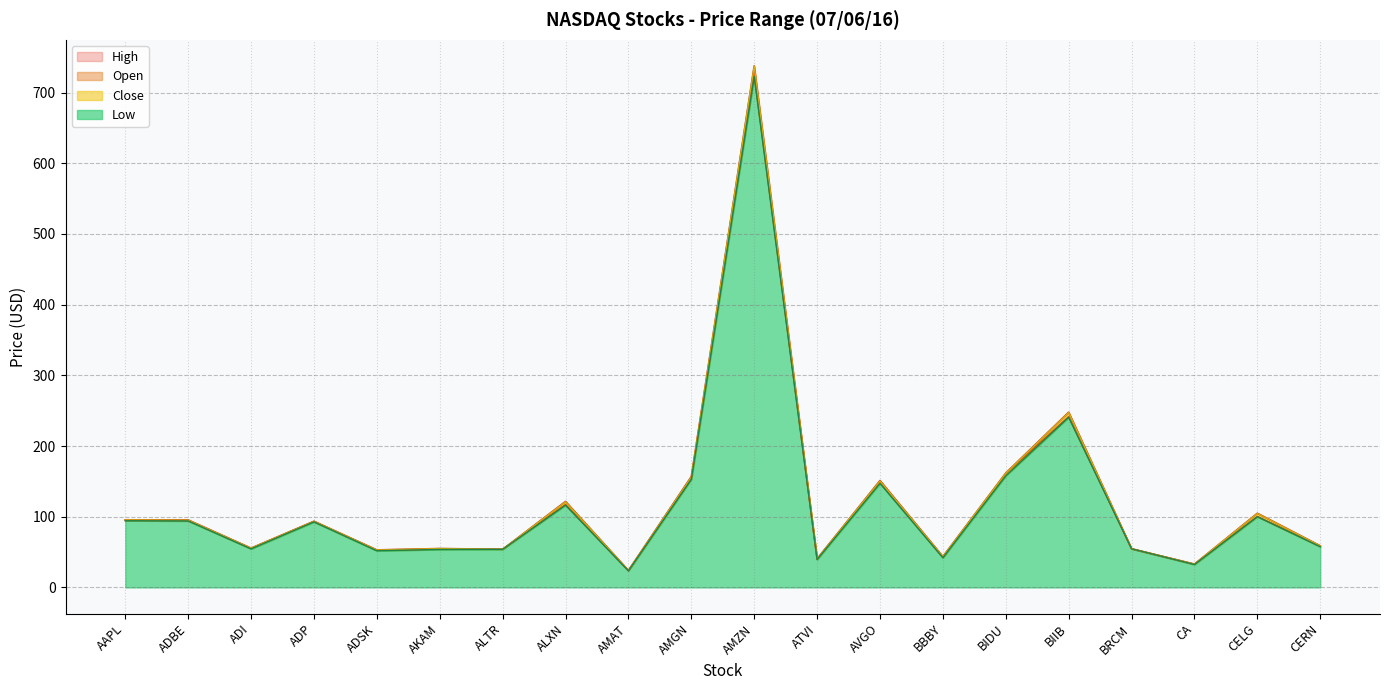

List the labels in order of High value, smallest first.

AMAT, CA, ATVI, BBBY, ADSK, ALTR, BRCM, AKAM, ADI, CERN, ADP, ADBE, AAPL, CELG, ALXN, AVGO, AMGN, BIDU, BIIB, AMZN